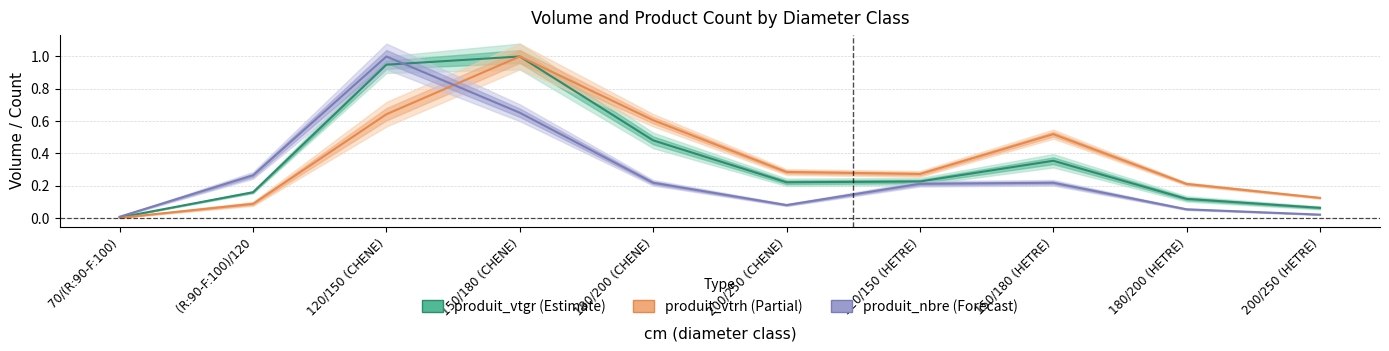

What is the difference between the produit_vtrh values at 180/200 (CHENE) and 180/200 (HETRE)?

0.4